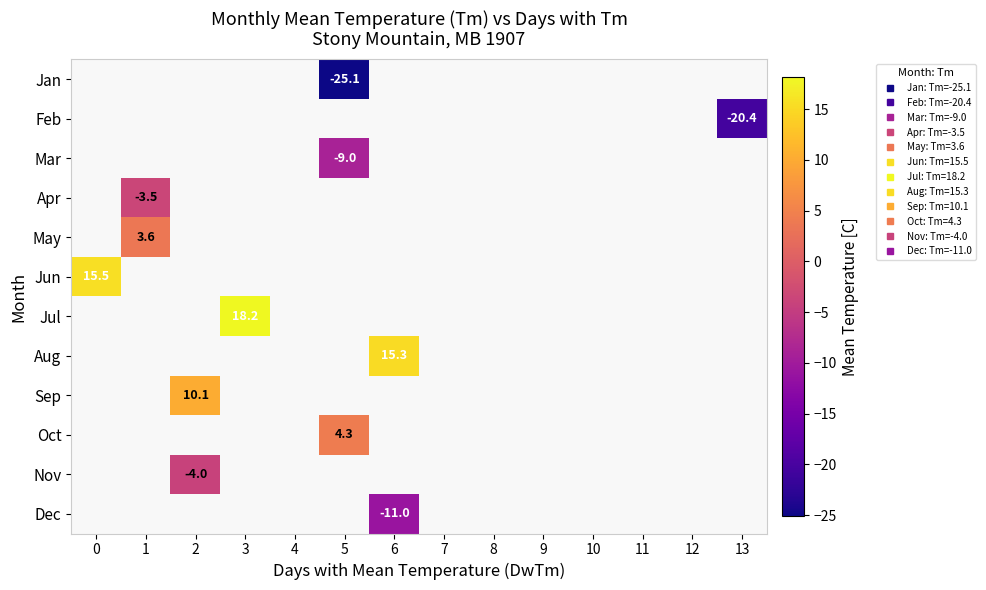

Rank the categories by Aug value from lowest to highest.

0, 1, 2, 3, 4, 5, 6, 7, 8, 9, 10, 11, 12, 13